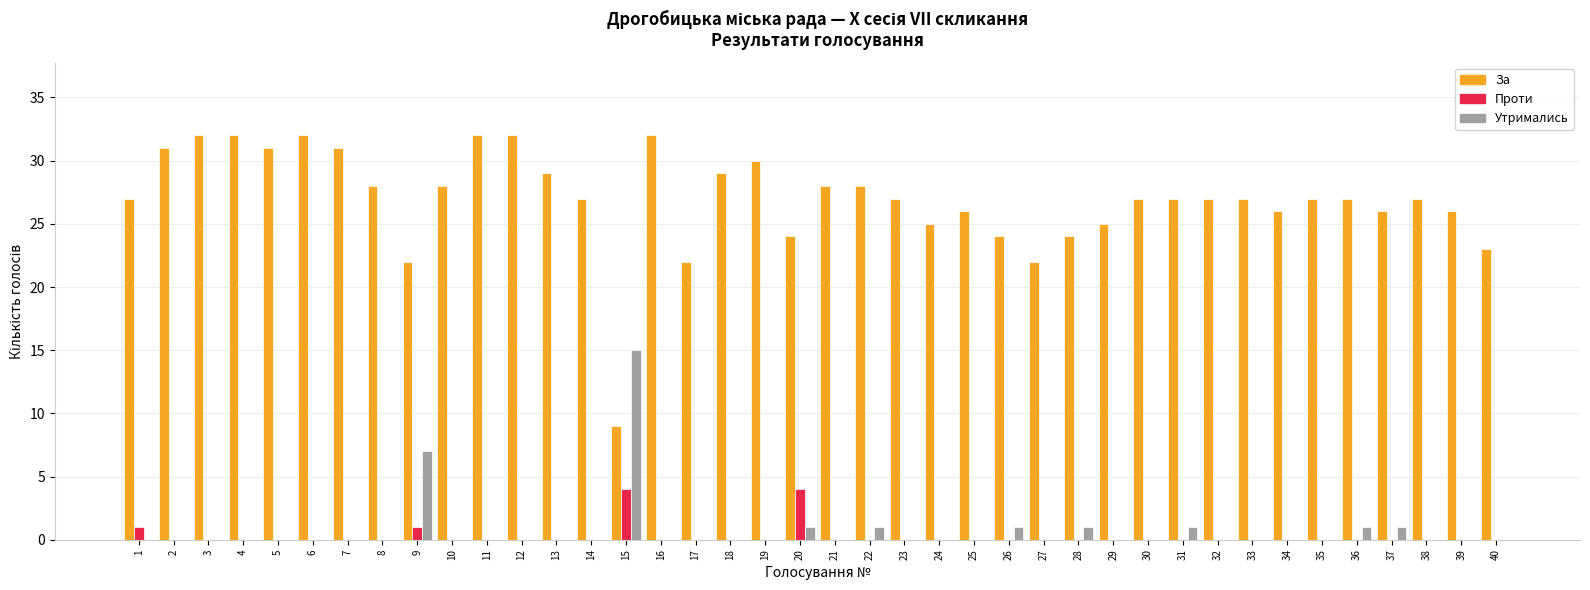

Reading left to right, list all the values displayed in this chart.

За: 27	31	32	32	31	32	31	28	22	28	32	32	29	27	9	32	22	29	30	24	28	28	27	25	26	24	22	24	25	27	27	27	27	26	27	27	26	27	26	23
Проти: 1	0	0	0	0	0	0	0	1	0	0	0	0	0	4	0	0	0	0	4	0	0	0	0	0	0	0	0	0	0	0	0	0	0	0	0	0	0	0	0
Утримались: 0	0	0	0	0	0	0	0	7	0	0	0	0	0	15	0	0	0	0	1	0	1	0	0	0	1	0	1	0	0	1	0	0	0	0	1	1	0	0	0